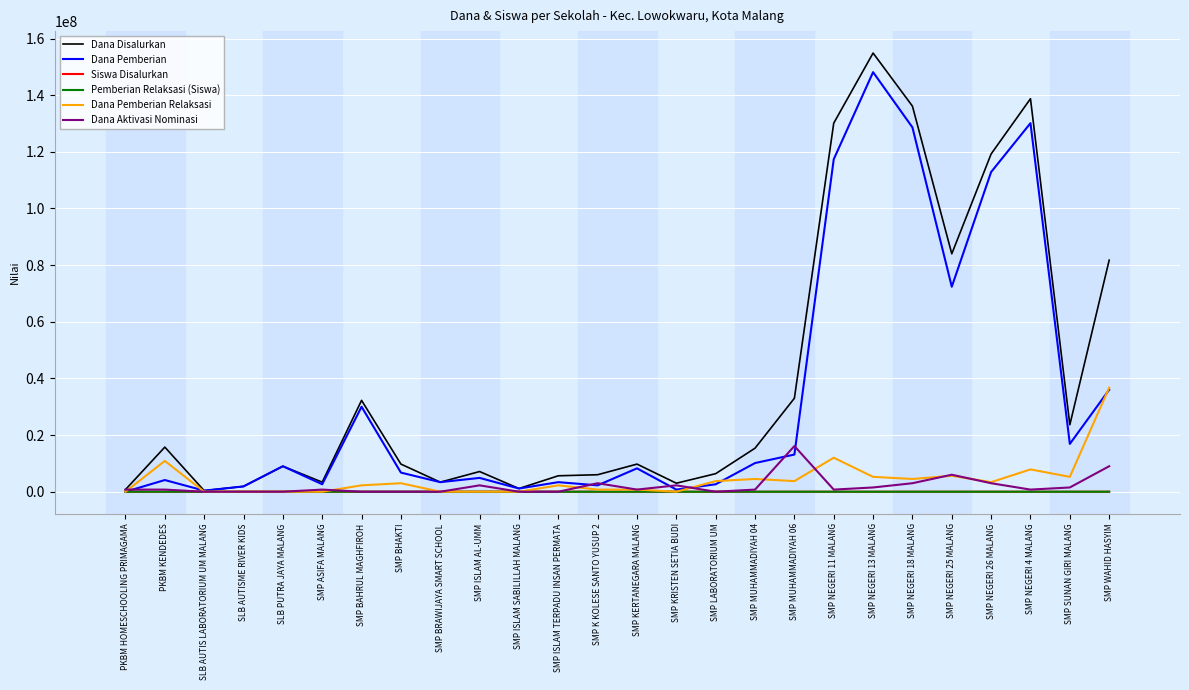

Is the value of Dana Disalurkan at SMP NEGERI 18 MALANG greater than the value of Dana Pemberian at SMP KERTANEGARA MALANG?

Yes